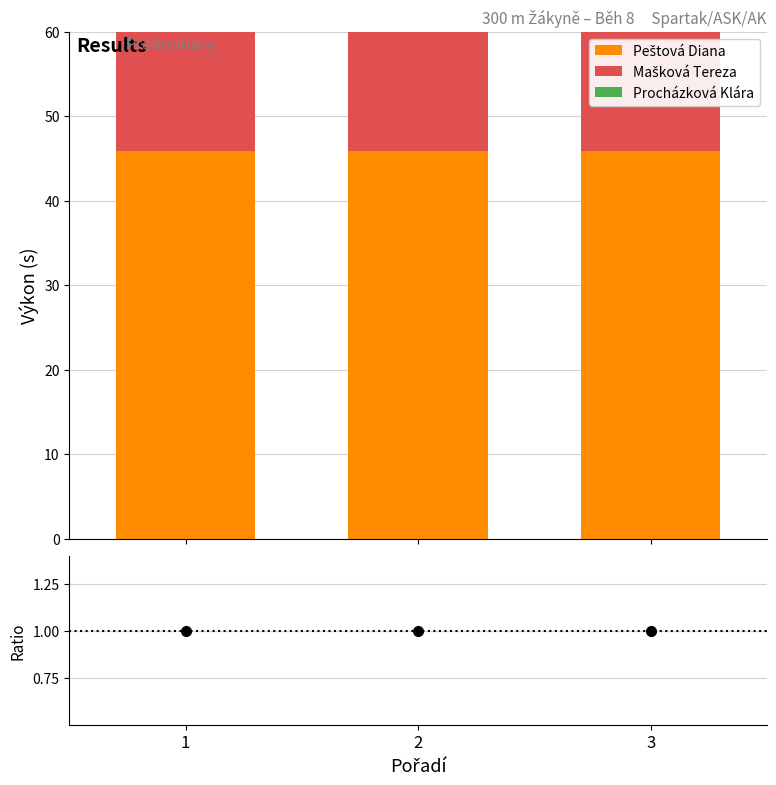

Which label corresponds to the largest value in the chart?

1